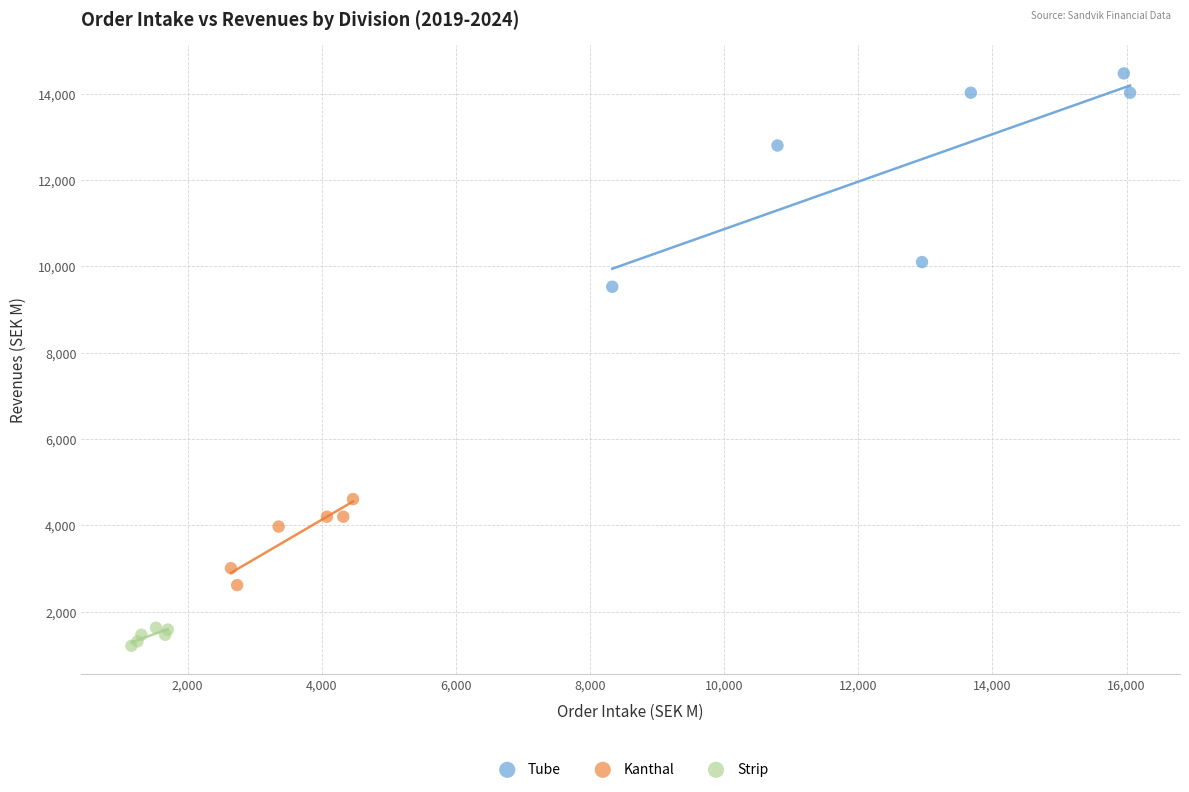

What are all the series names shown in the legend?

Tube, Kanthal, Strip